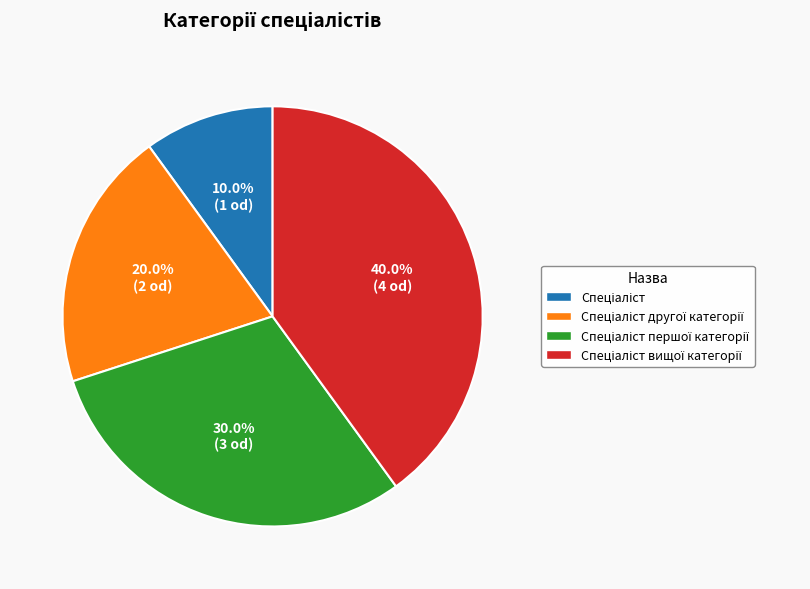

Is there a majority slice in this chart?

No